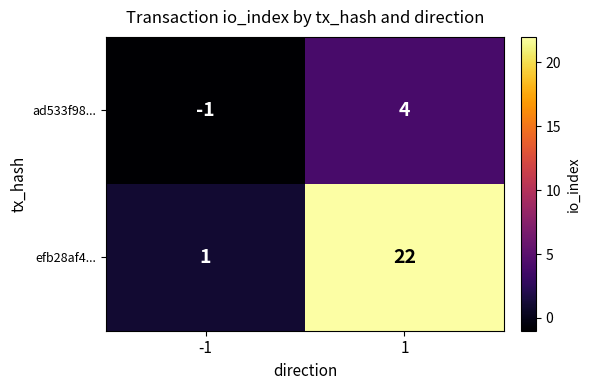

What is the sum of the ad533f98... values at -1 and 1?

3